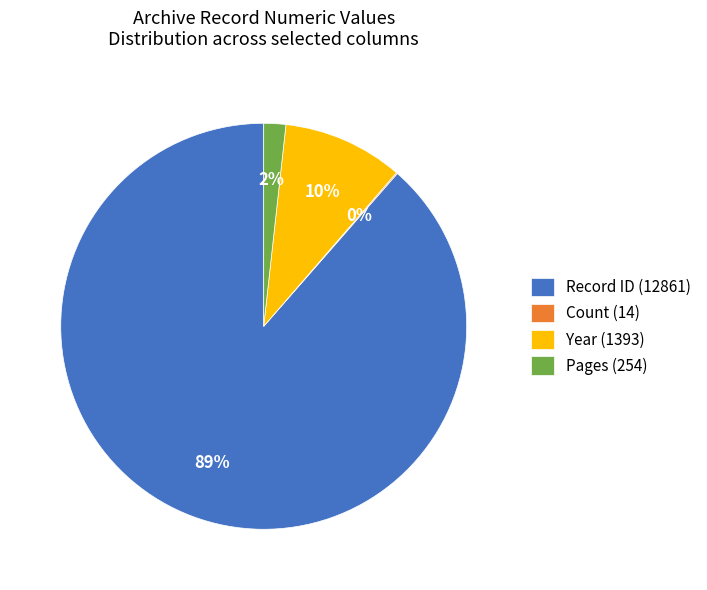

Which category has the biggest portion of the pie?

Record ID (12861)